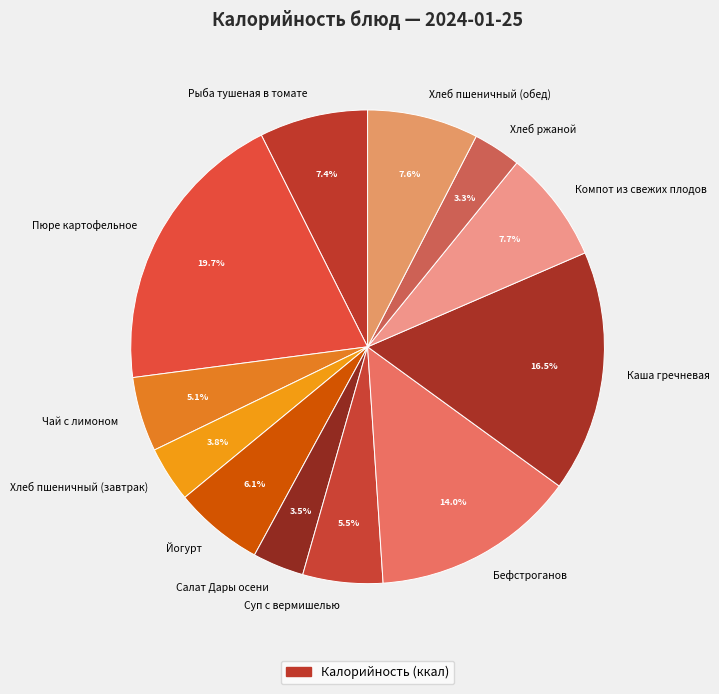

Which slice is the largest?

Пюре картофельное